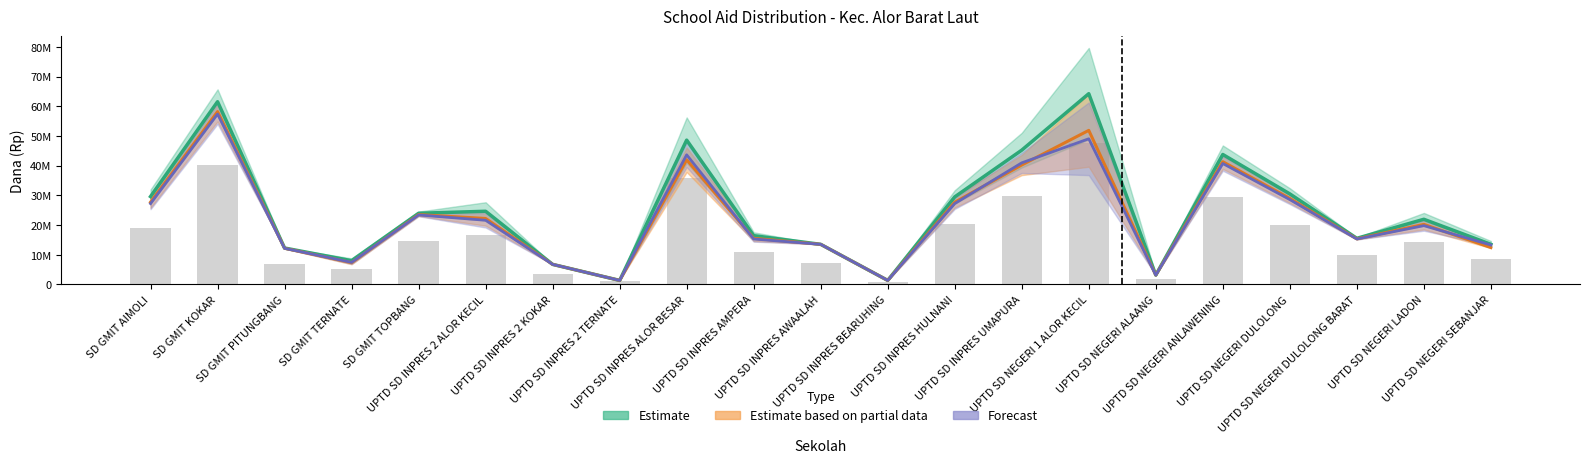

What is the average value of the Forecast series?

22339285.7